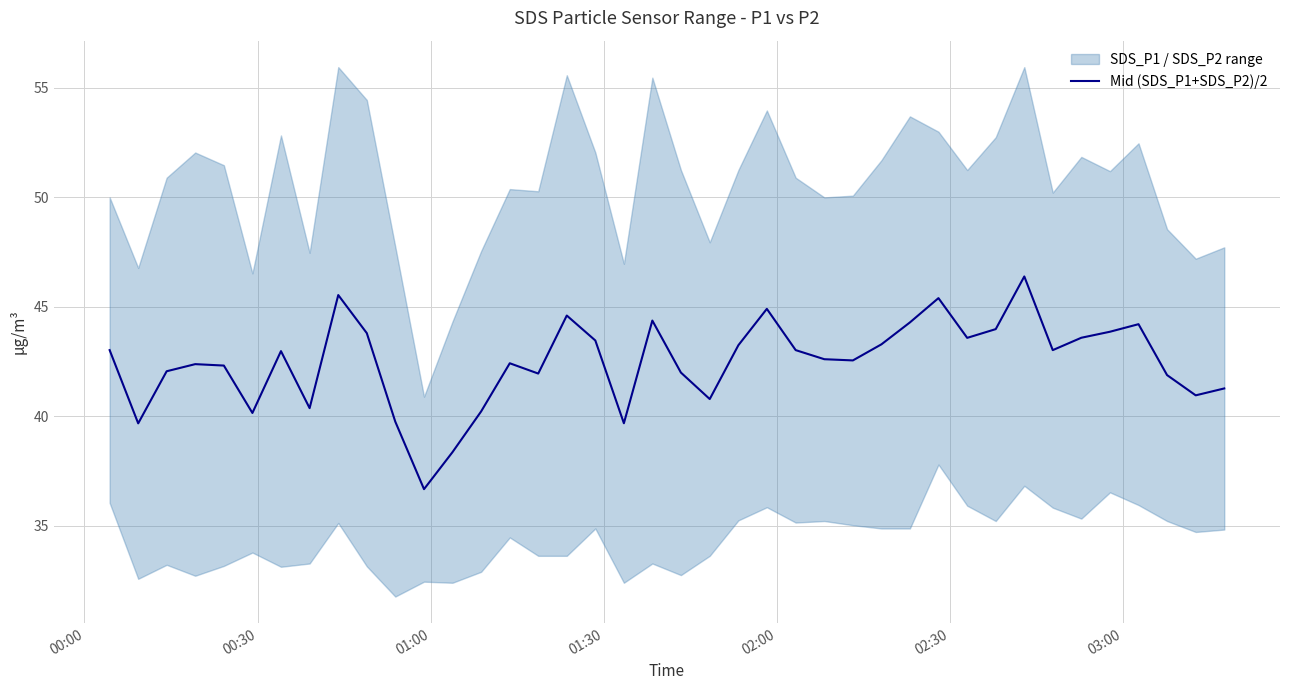

What is the lowest value of the Mid (SDS_P1+SDS_P2)/2 series?

36.7